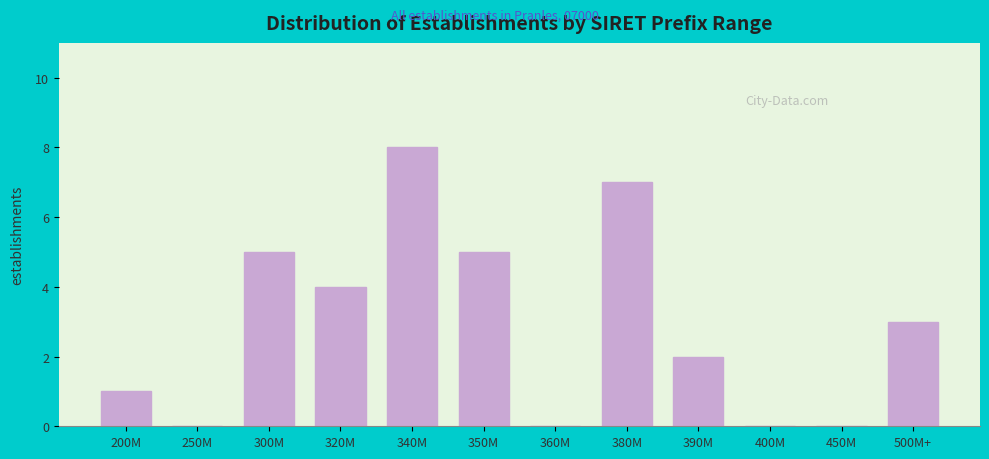

Reading left to right, extract all data points from this chart.

200M=1	250M=0	300M=5	320M=4	340M=8	350M=5	360M=0	380M=7	390M=2	400M=0	450M=0	500M+=3